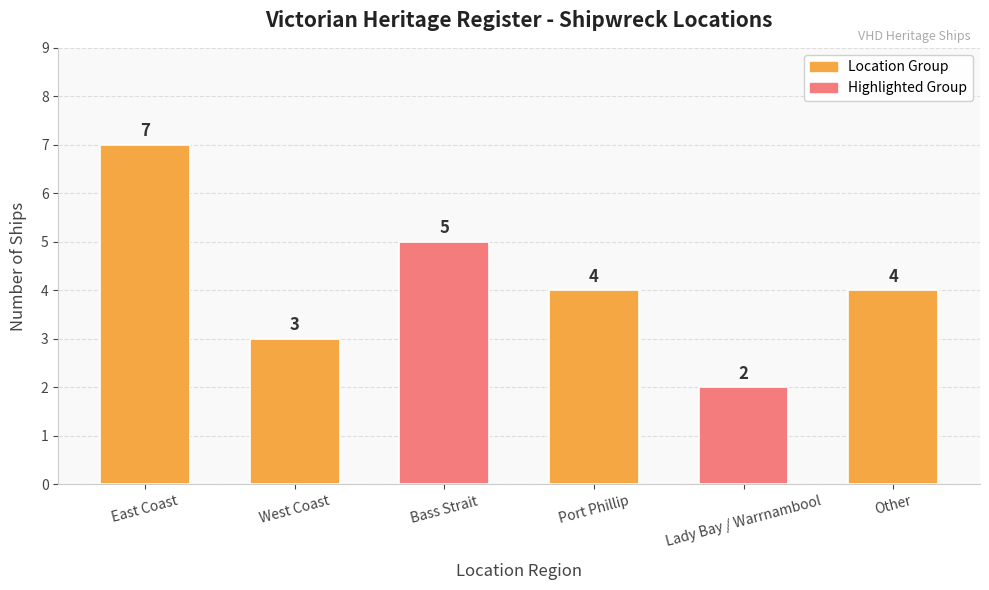

What is the sum of the values at East Coast and Lady Bay / Warrnambool?

9